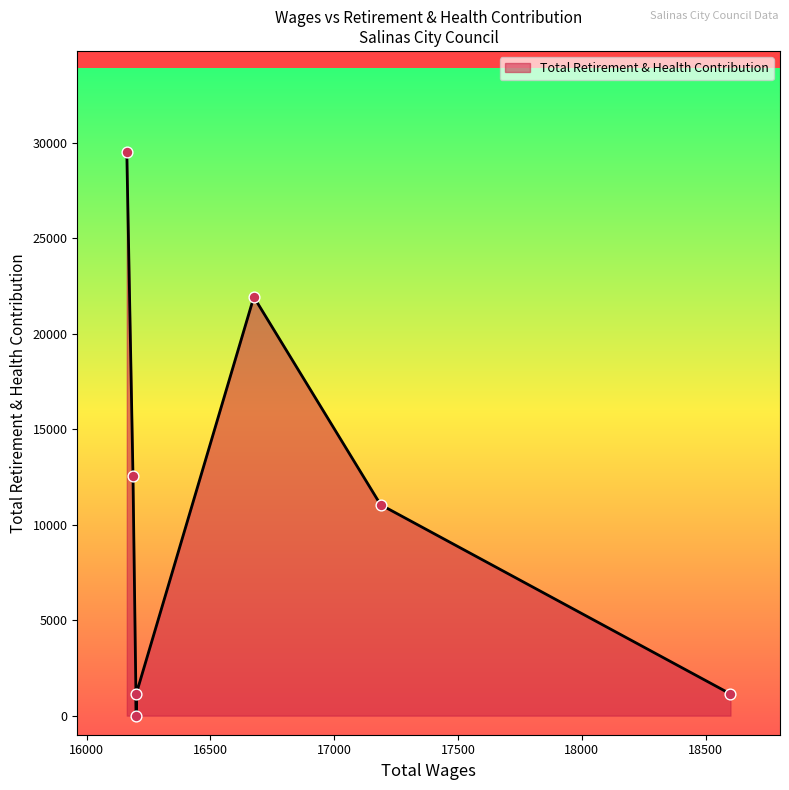

Which has a higher value, 16200.0 or 16162.0?

16162.0